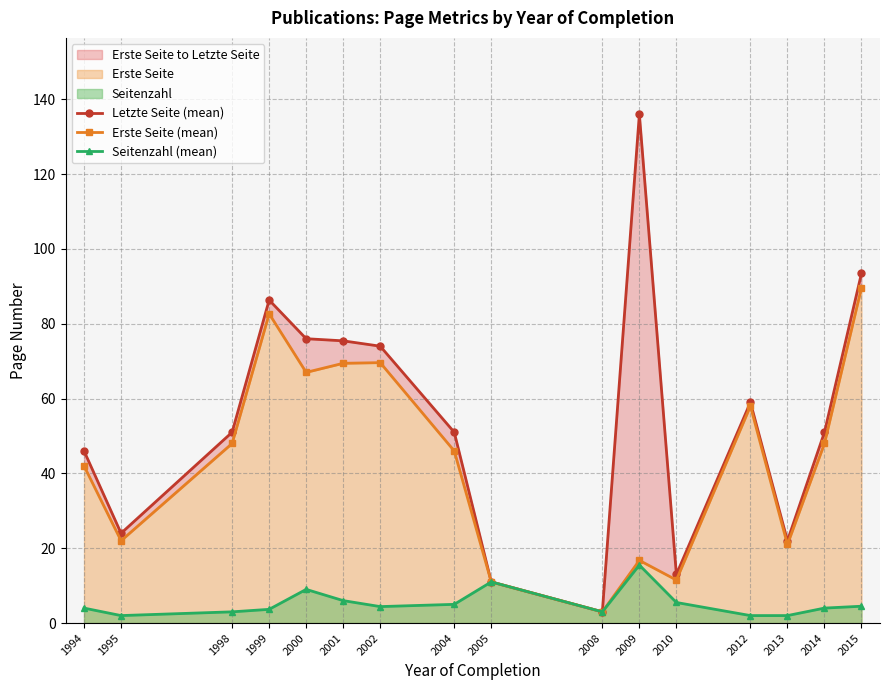

True or false: Seitenzahl (mean) has more than 0 interior local peaks.

True